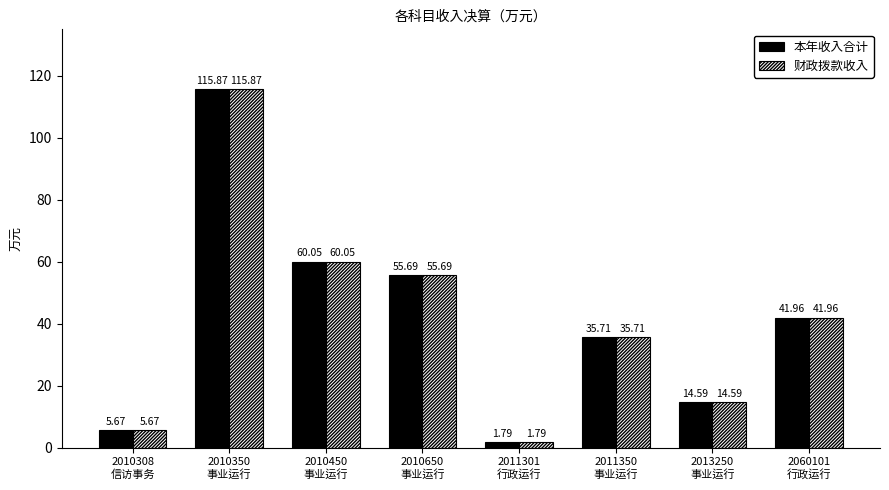

Is it true that 本年收入合计 equals 60.0 at 2010450
事业运行?

True